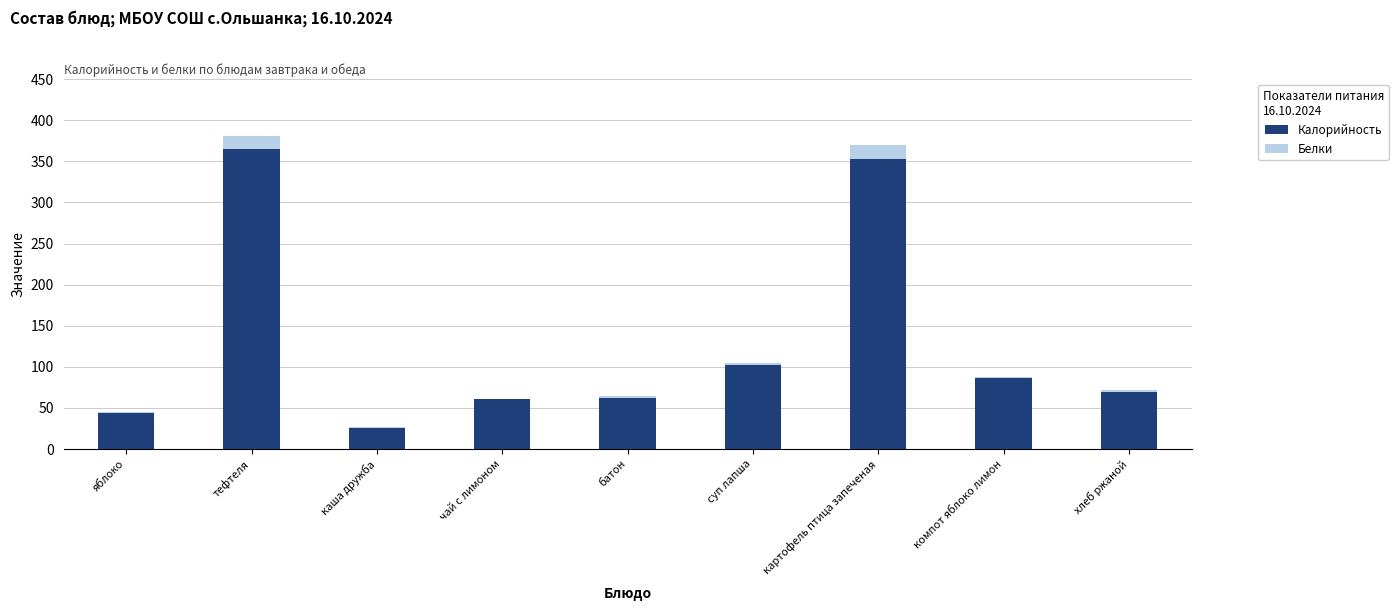

The value of Калорийность at батон is 37.2. True or false?

False